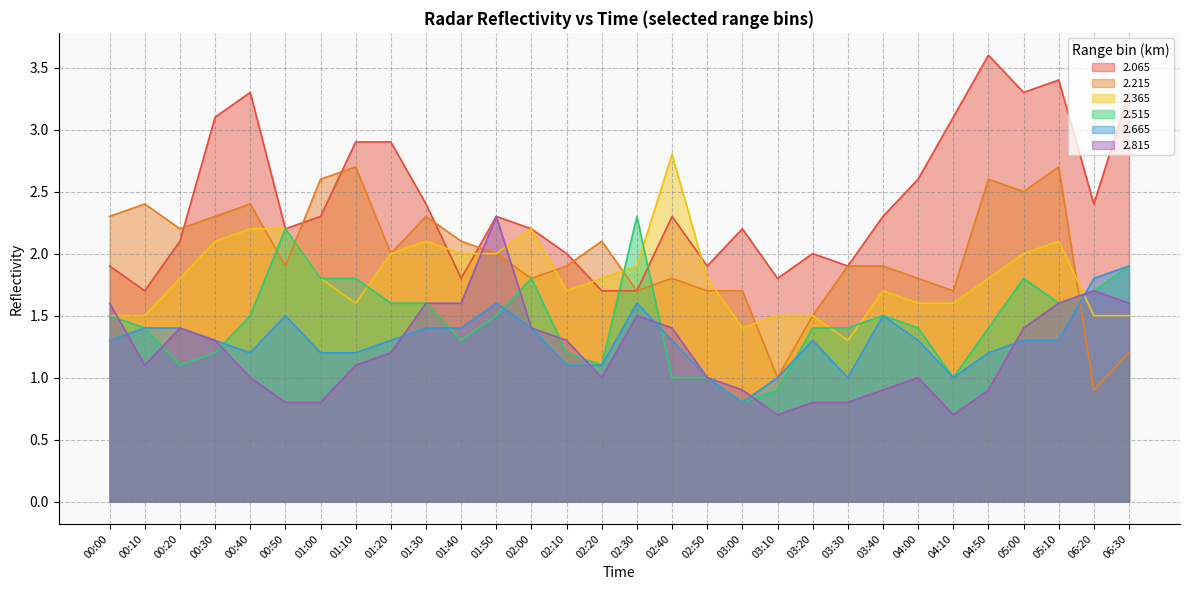

Reading right to left, transcribe all the data shown in this chart.

  2.065: 3.3	2.4	3.4	3.3	3.6	3.1	2.6	2.3	1.9	2.0	1.8	2.2	1.9	2.3	1.7	1.7	2.0	2.2	2.3	1.8	2.4	2.9	2.9	2.3	2.2	3.3	3.1	2.1	1.7	1.9
  2.215: 1.2	0.9	2.7	2.5	2.6	1.7	1.8	1.9	1.9	1.5	1.0	1.7	1.7	1.8	1.7	2.1	1.9	1.8	2.0	2.1	2.3	2.0	2.7	2.6	1.9	2.4	2.3	2.2	2.4	2.3
  2.365: 1.5	1.5	2.1	2.0	1.8	1.6	1.6	1.7	1.3	1.5	1.5	1.4	1.8	2.8	1.9	1.8	1.7	2.2	2.0	2.0	2.1	2.0	1.6	1.8	2.2	2.2	2.1	1.8	1.5	1.5
  2.515: 1.9	1.7	1.6	1.8	1.4	1.0	1.4	1.5	1.4	1.4	0.9	0.8	1.0	1.0	2.3	1.1	1.2	1.8	1.5	1.3	1.6	1.6	1.8	1.8	2.2	1.5	1.2	1.1	1.4	1.5
  2.665: 1.9	1.8	1.3	1.3	1.2	1.0	1.3	1.5	1.0	1.3	1.0	0.8	1.0	1.3	1.6	1.1	1.1	1.4	1.6	1.4	1.4	1.3	1.2	1.2	1.5	1.2	1.3	1.4	1.4	1.3
  2.815: 1.6	1.7	1.6	1.4	0.9	0.7	1.0	0.9	0.8	0.8	0.7	0.9	1.0	1.4	1.5	1.0	1.3	1.4	2.3	1.6	1.6	1.2	1.1	0.8	0.8	1.0	1.3	1.4	1.1	1.6